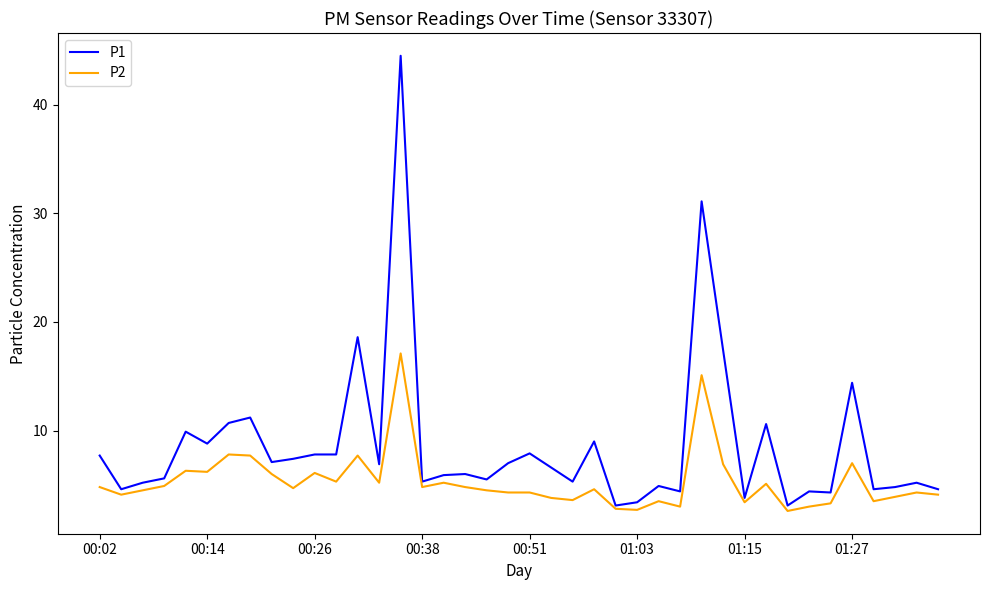

List the series in order of their overall mean, lowest first.

P2, P1